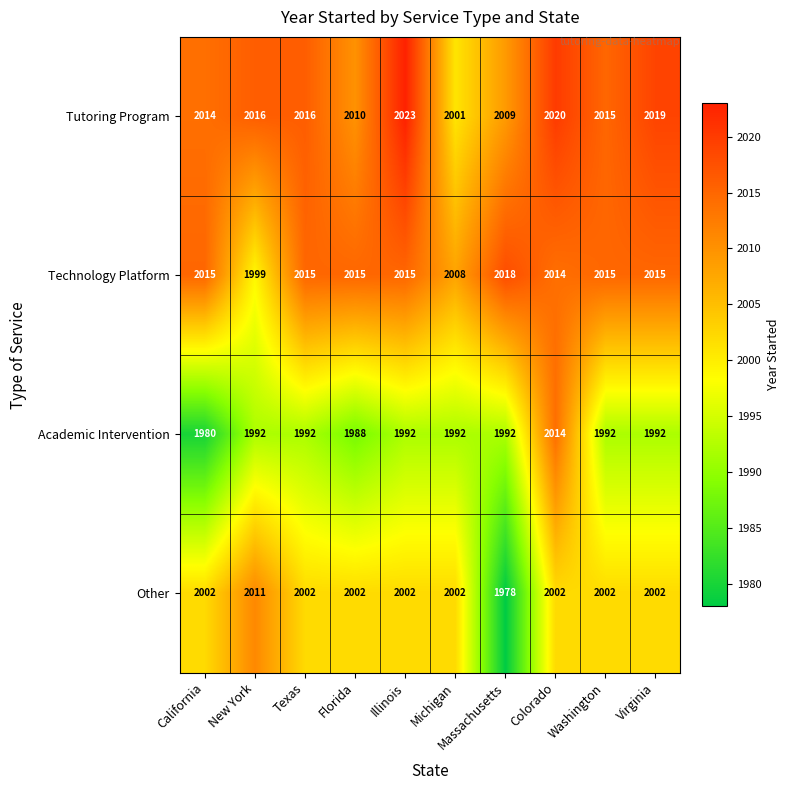

Is it true that Tutoring Program equals 2016 at New York?

True